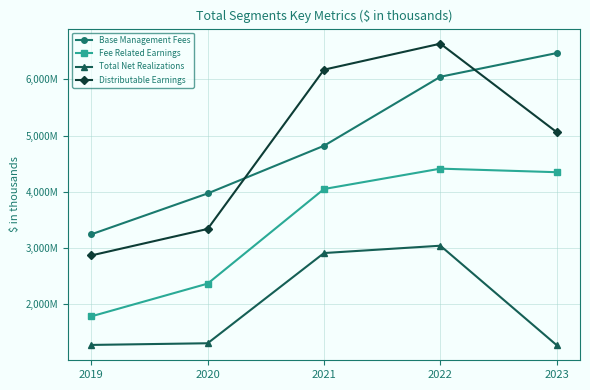

What is the spread (max minus min) of values at 2019?

1965068